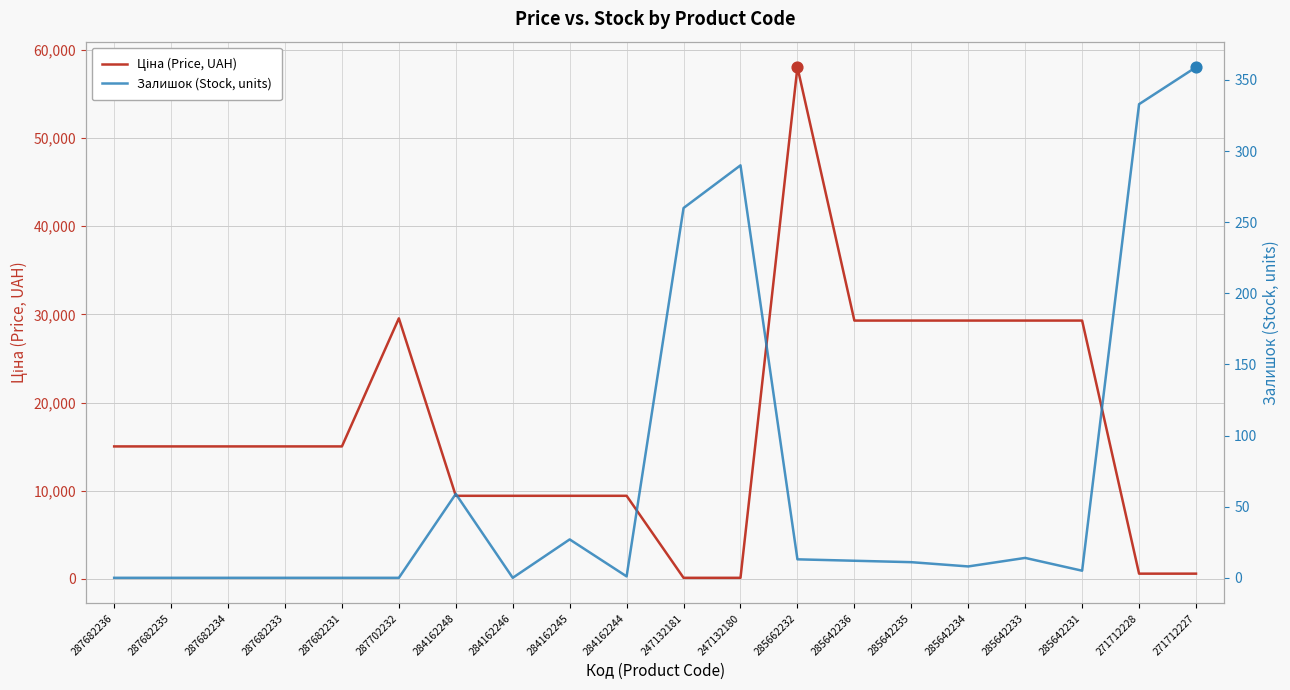

Which series reaches the maximum Y coordinate?

Ціна (Price, UAH)